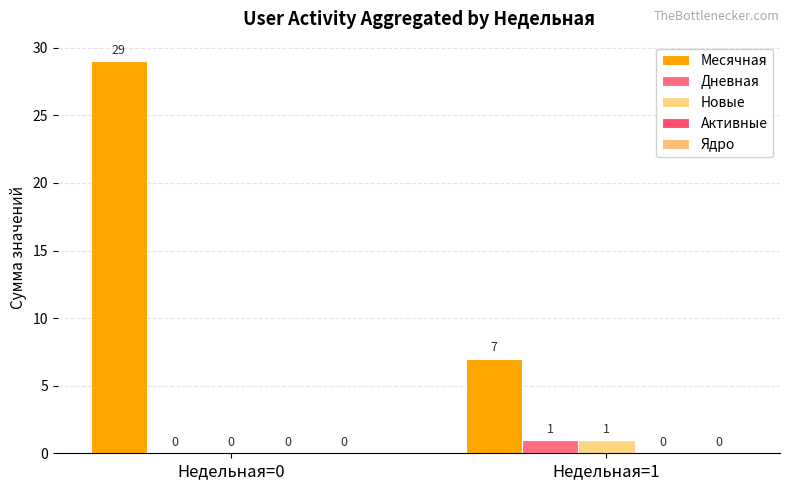

The Месячная series shows 7 at Недельная=1. True or false?

True